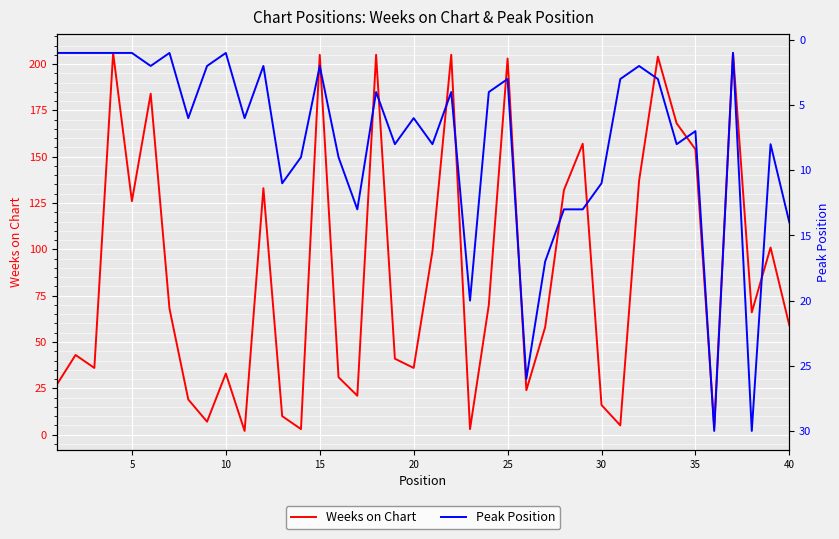

True or false: Weeks on Chart has more than 1 points higher than both neighbors.

True